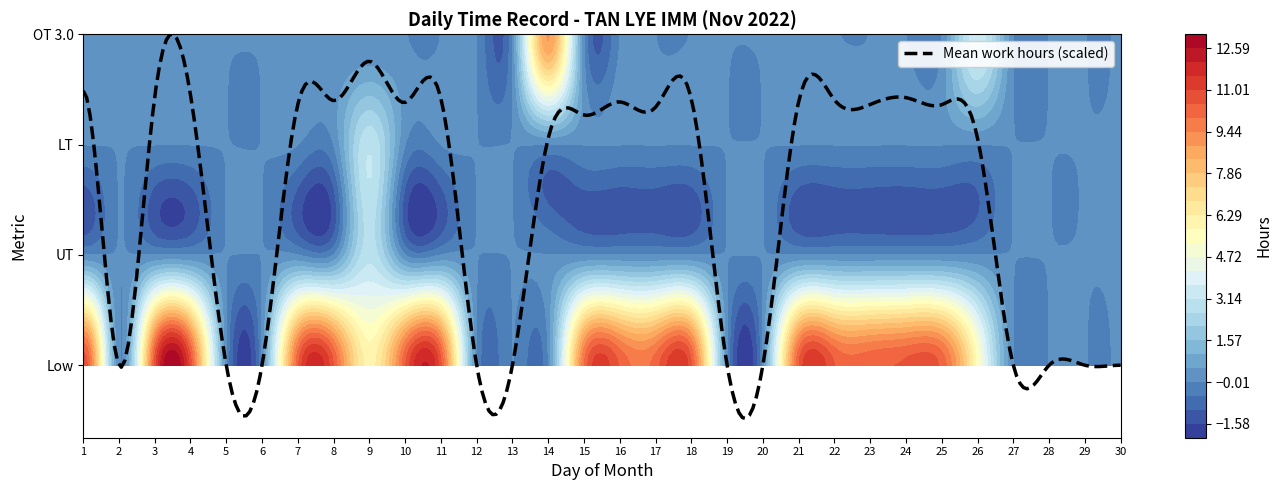

Which series has the largest total across all categories?

Low